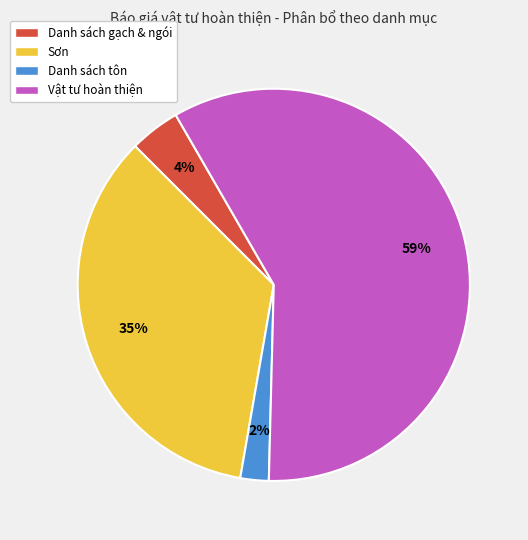

Which has a higher value, Sơn or Vật tư hoàn thiện?

Vật tư hoàn thiện